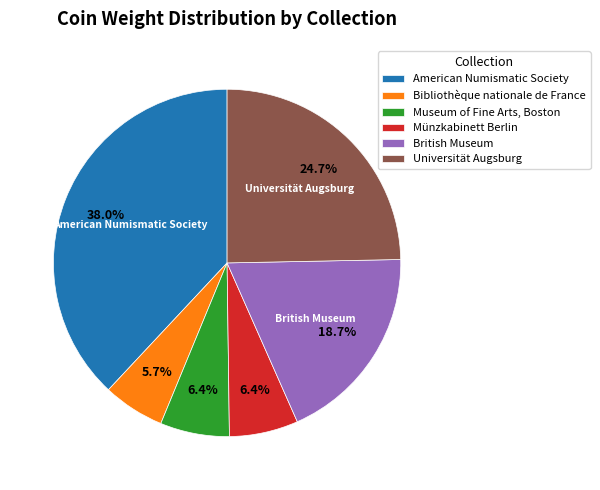

Do Museum of Fine Arts, Boston and Bibliothèque nationale de France together represent more than half of the pie?

No